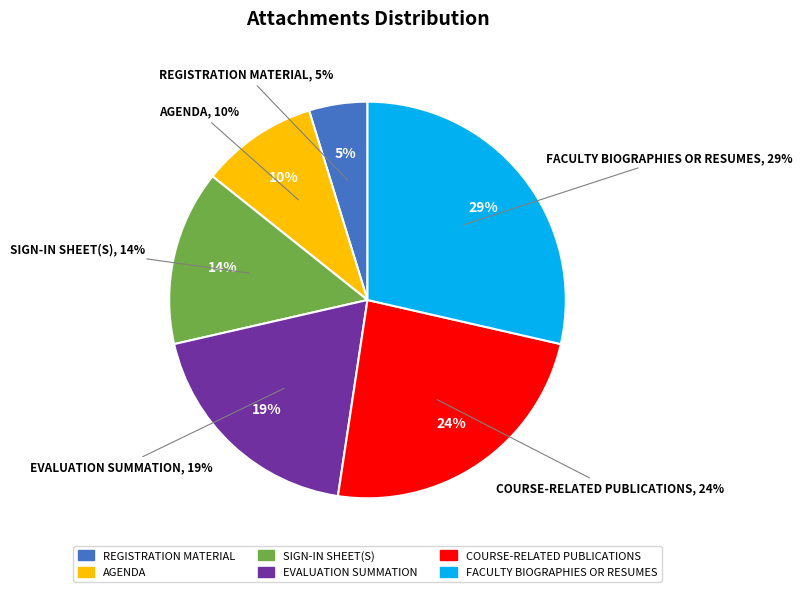

To the nearest percent, what percentage of the pie is Sign-in sheet(s)?

14%